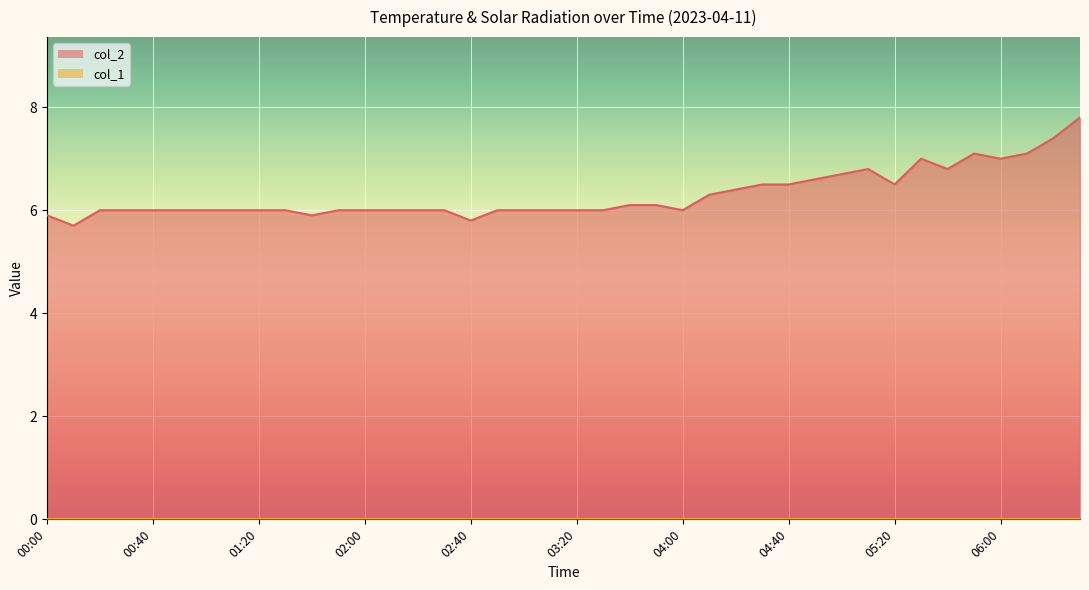

What is the value of the 38th point from the left?

7.1